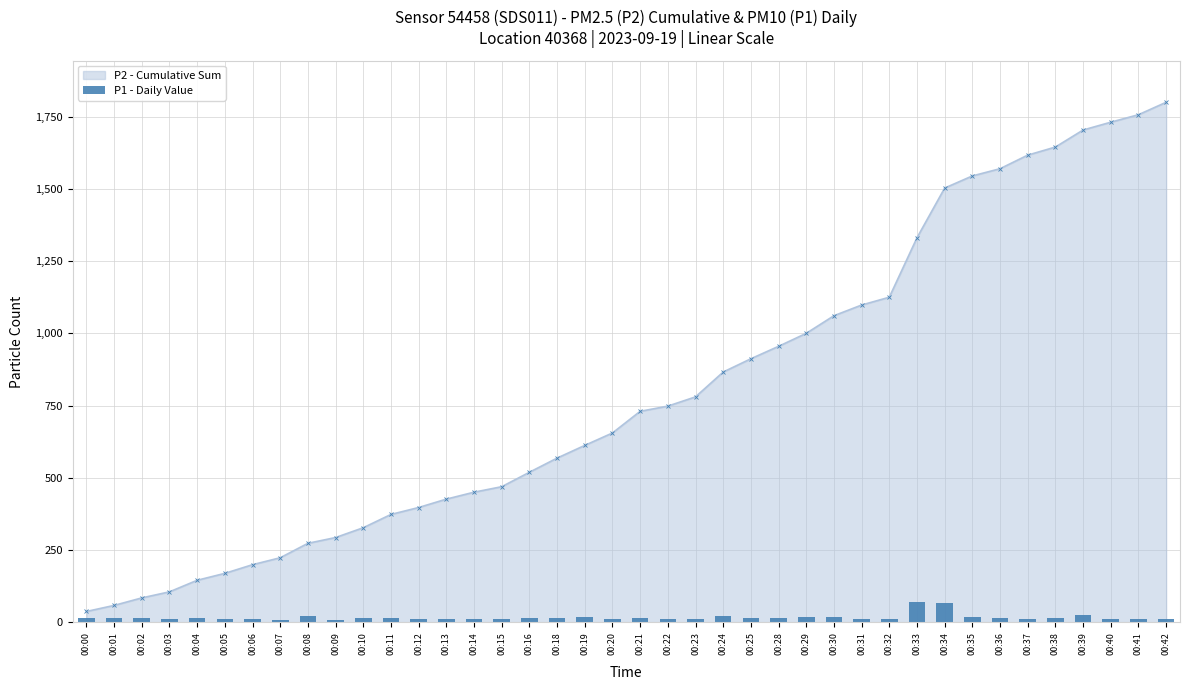

What is the minimum value shown in the chart?

9